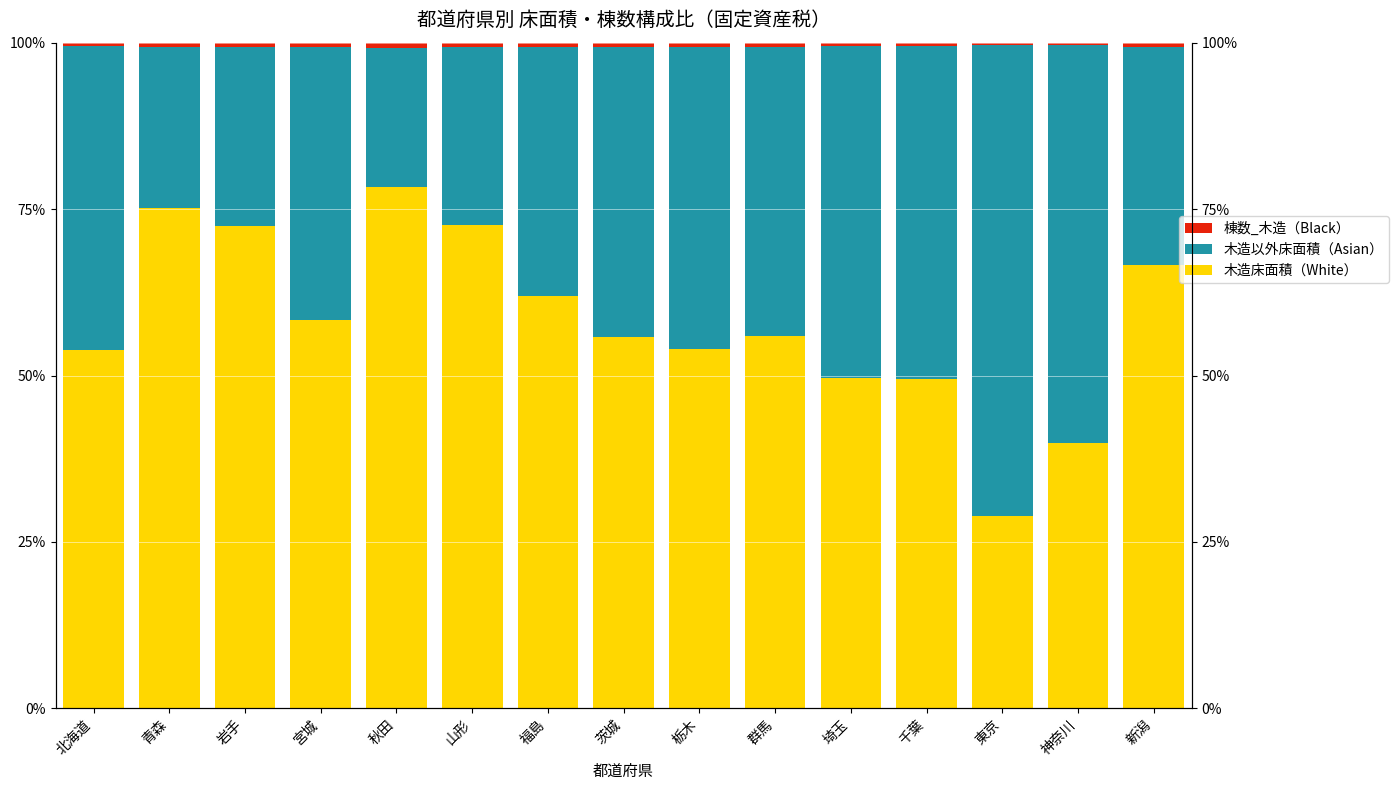

The 木造床面積（White） series shows 53.8 at 北海道. True or false?

True